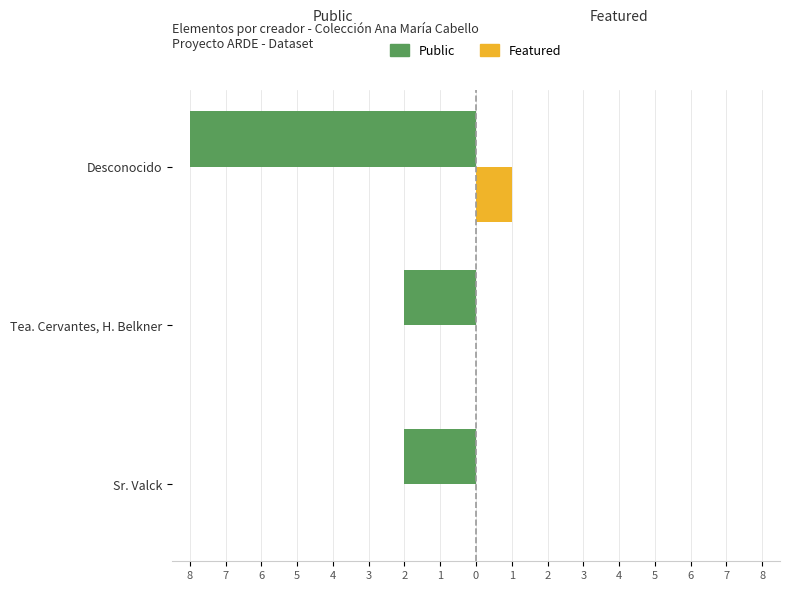

What are all the series names shown in the legend?

Public, Featured